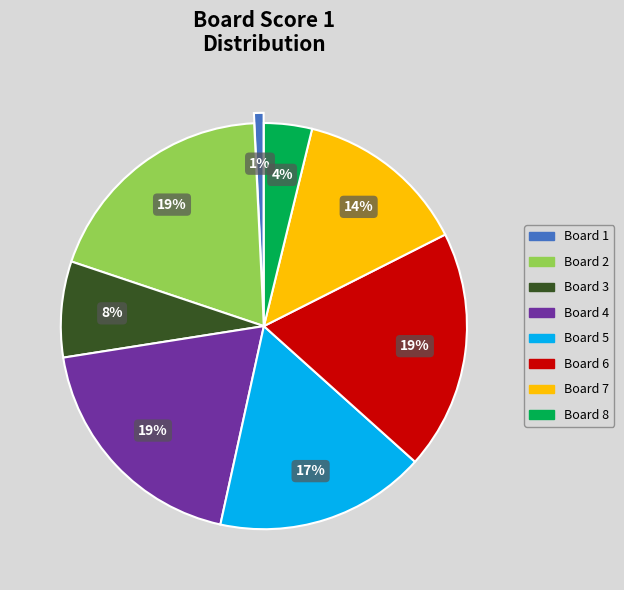

Which slice is the smallest?

Board 1